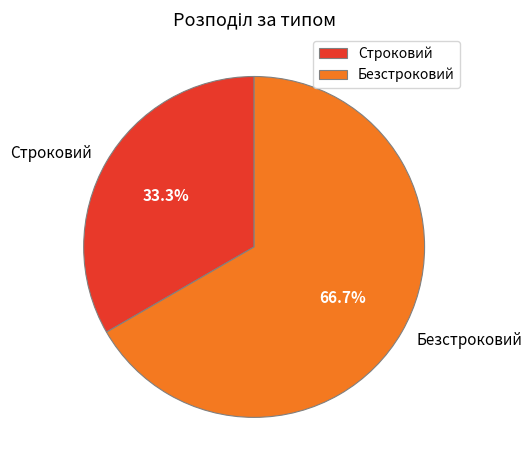

How many segments does this pie chart have?

2